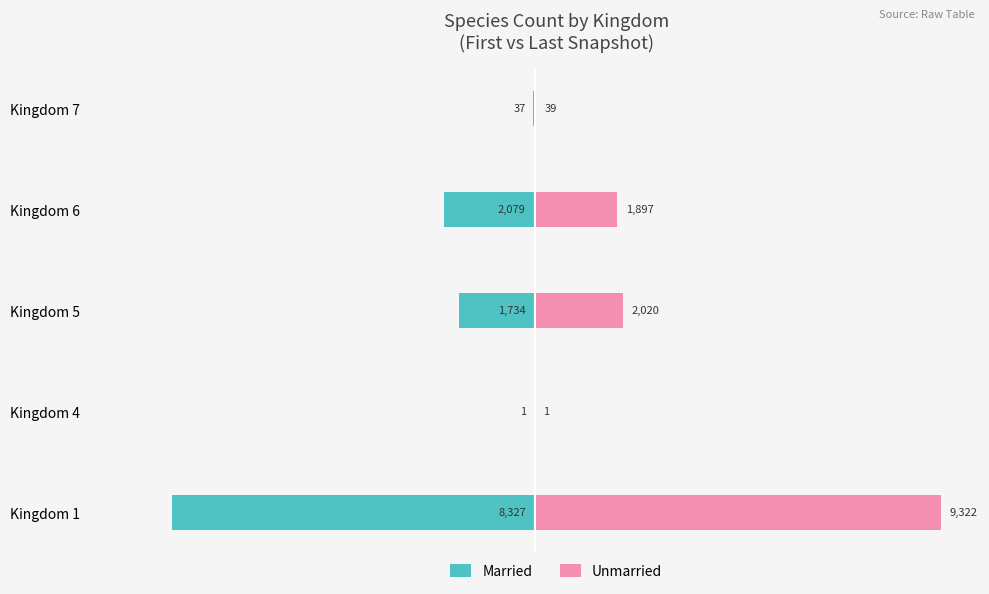

What are all the series names shown in the legend?

Married, Unmarried